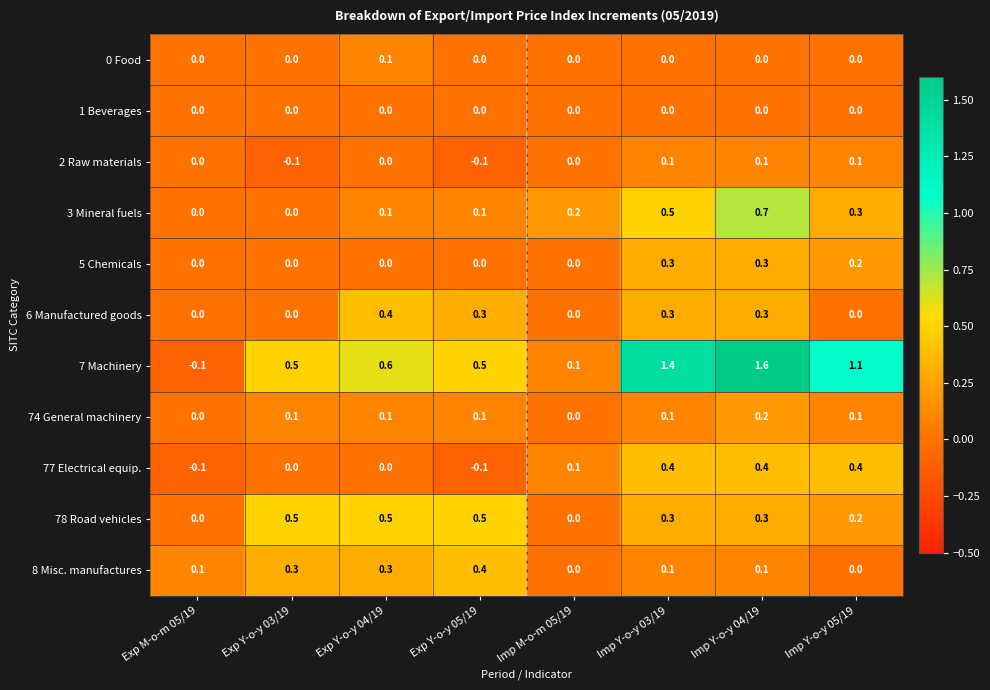

Is it true that 74 General machinery equals 0.2 at Imp Y-o-y 04/19?

True